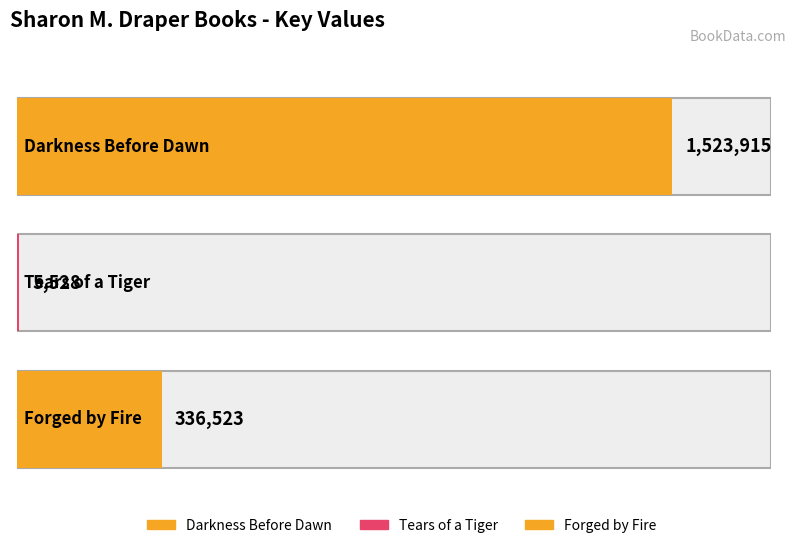

List the labels in order of value, largest first.

Darkness Before Dawn, Forged by Fire, Tears of a Tiger